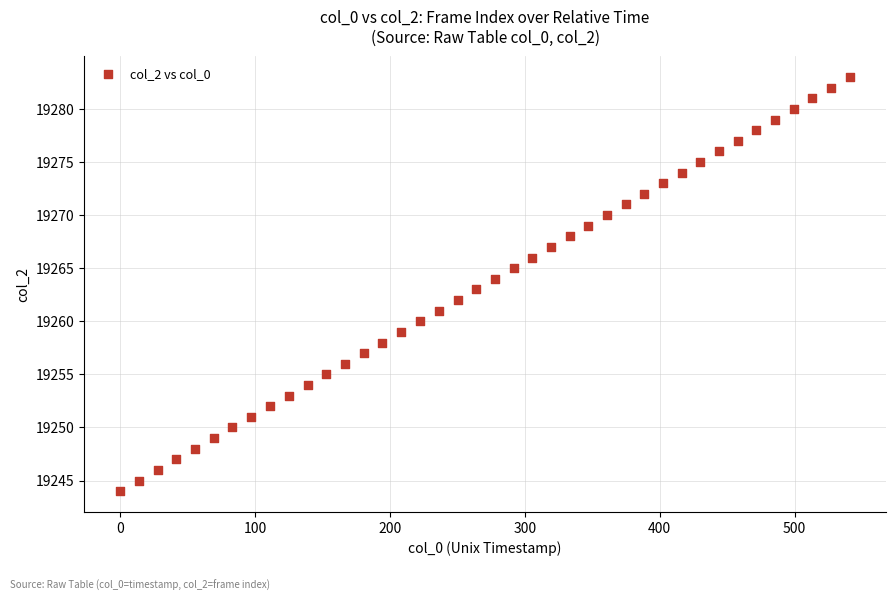

What is the range of Y values (max minus min)?

39